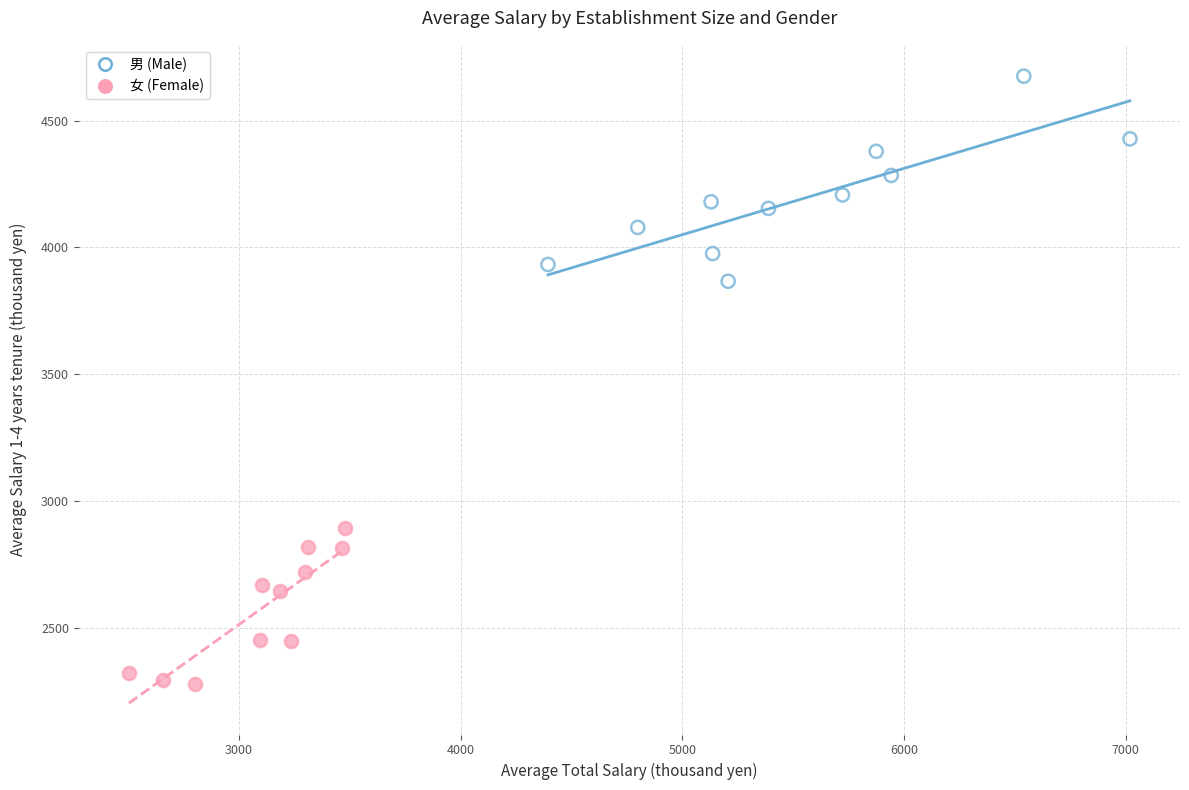

Which series has the widest spread of Y values?

男 (Male)